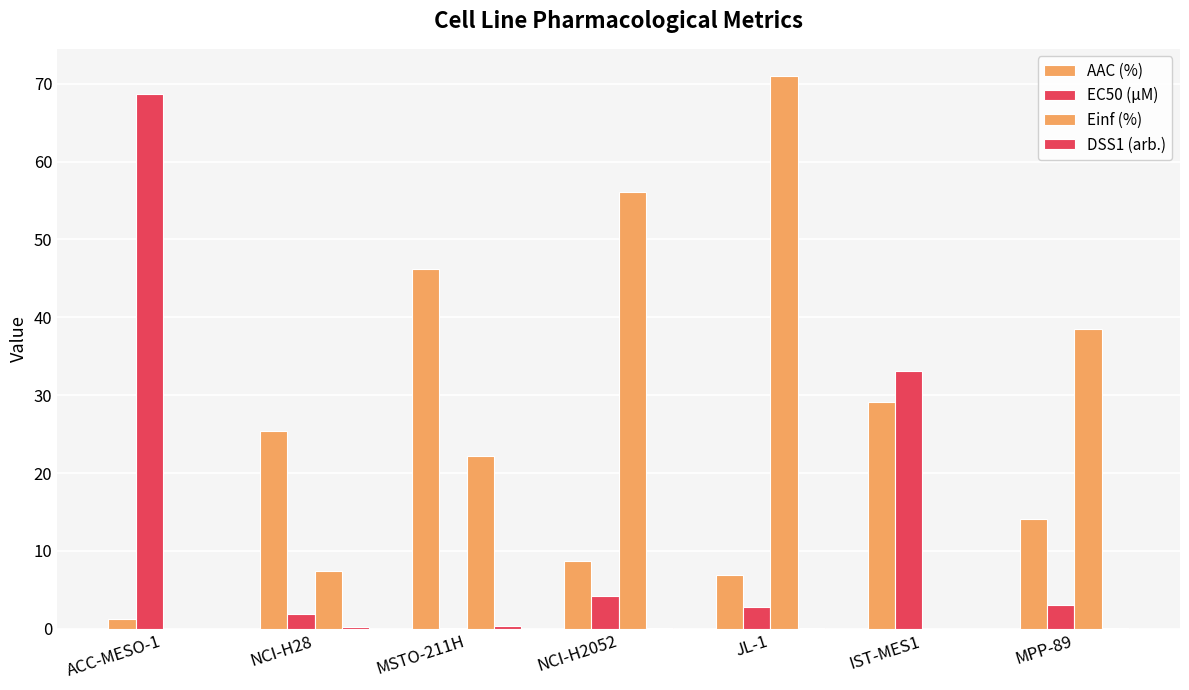

Reading left to right, what are all the values shown in this chart?

AAC (%): 1.2	25.4	46.3	8.7	6.9	29.1	14.2
EC50 (µM): 68.7	1.9	0.1	4.3	2.8	33.1	3.0
Einf (%): 0.0	7.4	22.2	56.1	70.9	0.0	38.5
DSS1 (arb.): 0.0	0.2	0.4	0.1	0.0	0.0	0.1